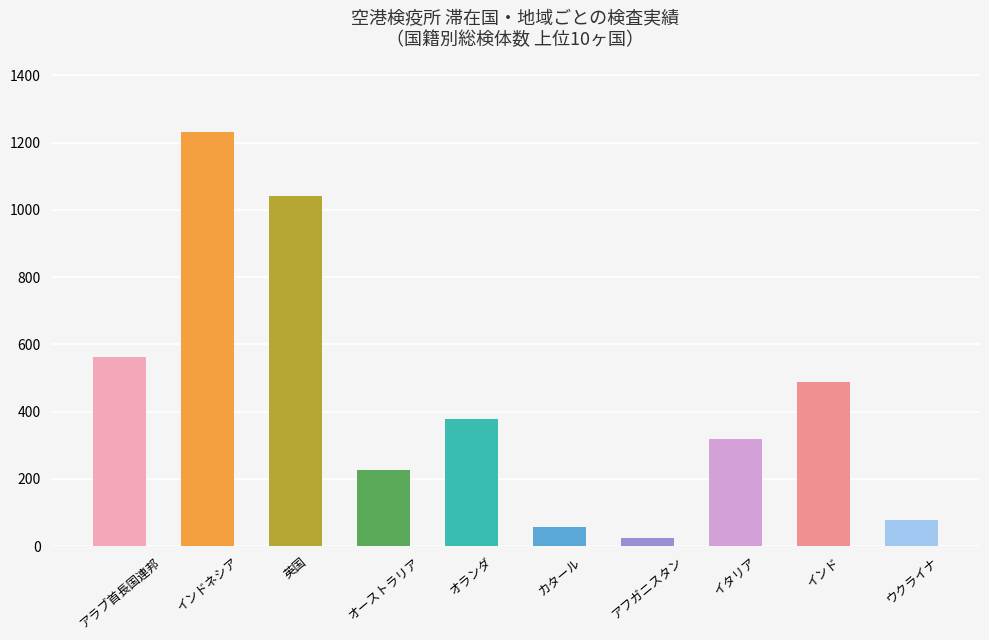

How many values are below 379?

5